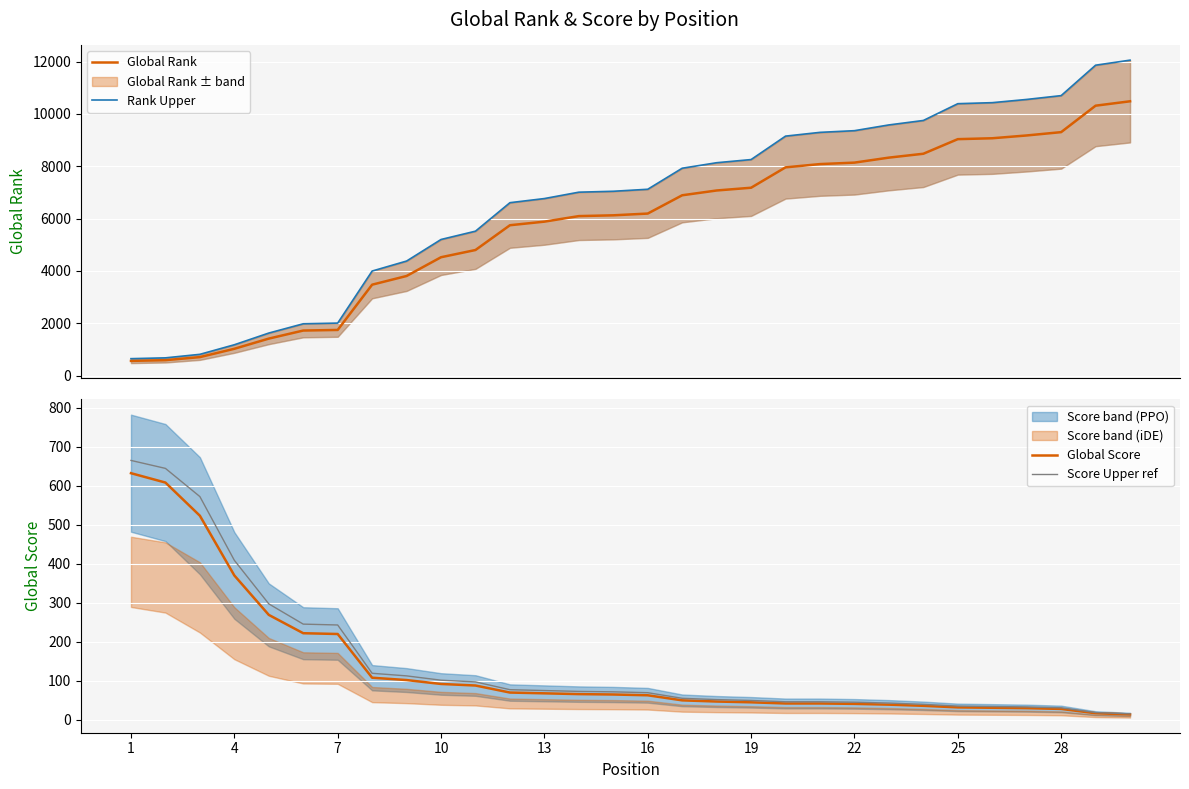

What is the highest value of the Global Rank series?

10483